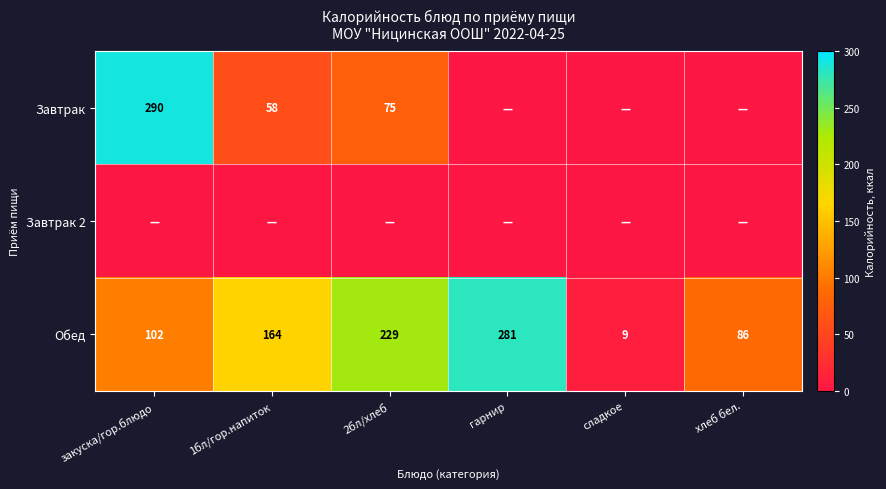

At which label is Обед closest to 145?

1бл/гор.напиток